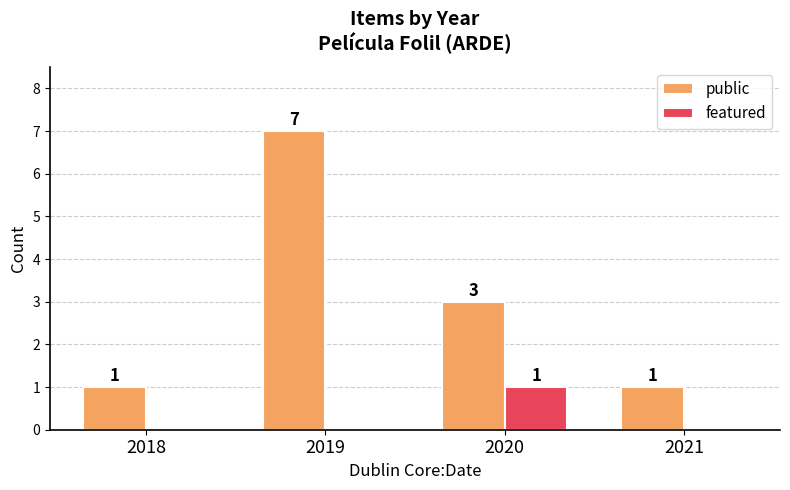

At which category is the sum across all series the highest?

2019